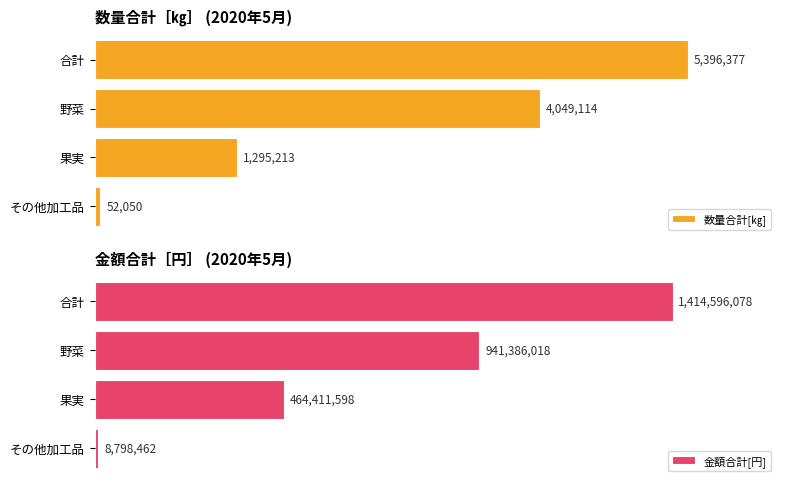

Count the number of data series in this chart.

2